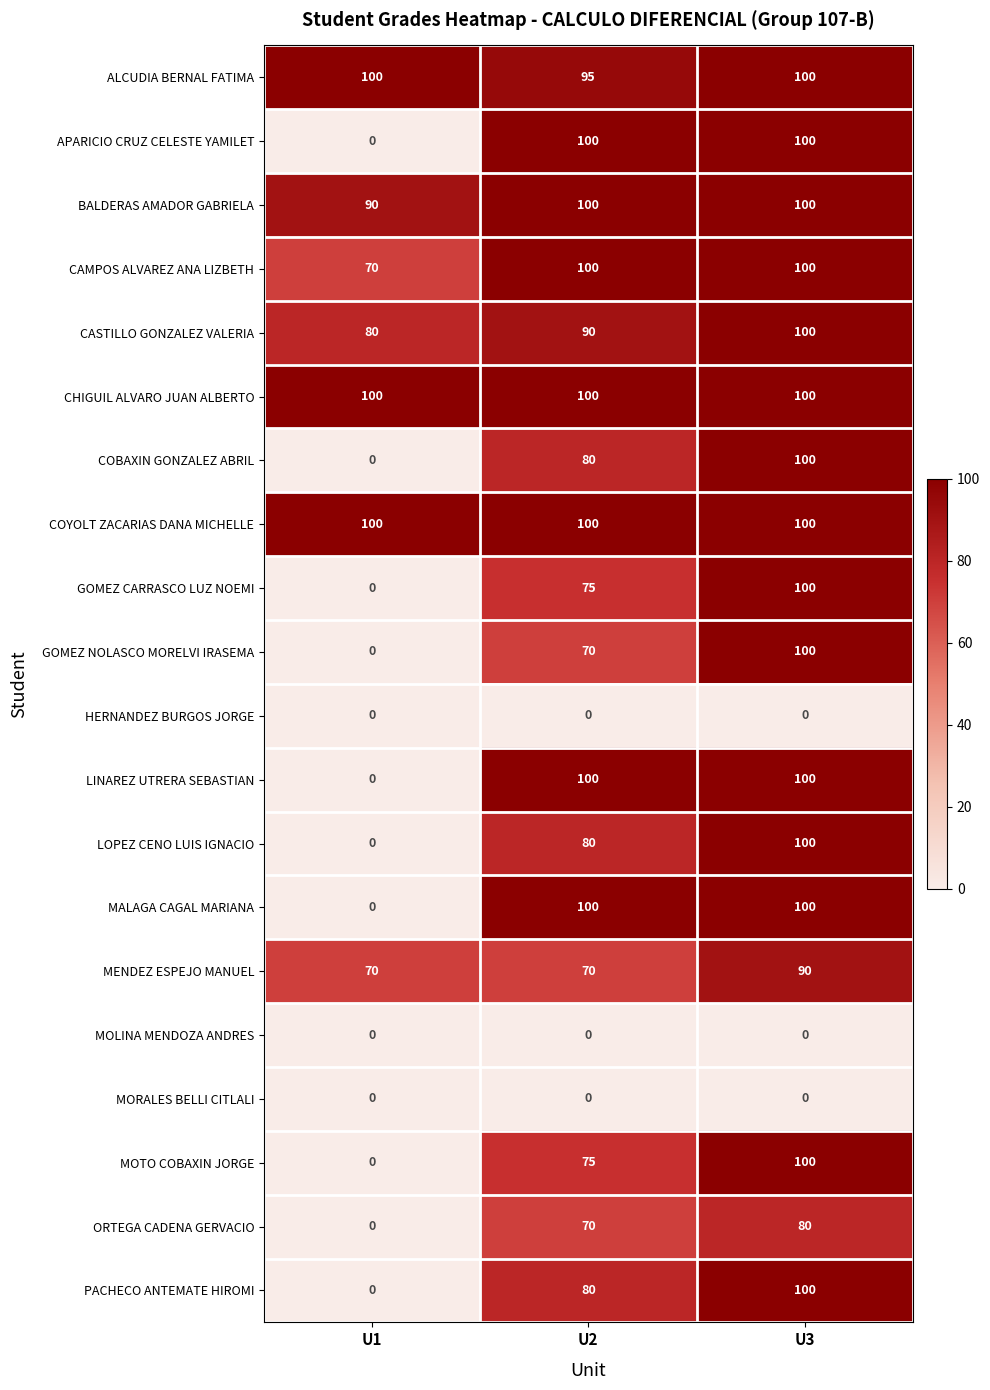

What value does the CASTILLO GONZALEZ VALERIA series have at U2?

90